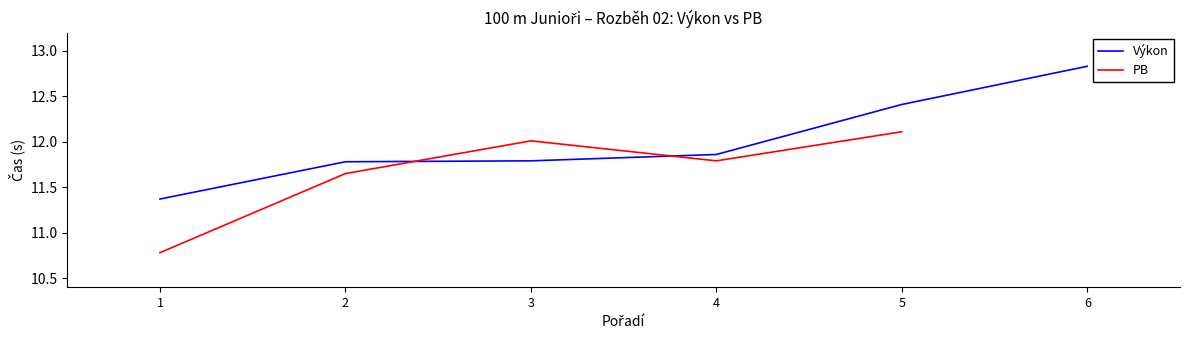

The Výkon series shows 19.7 at 5. True or false?

False